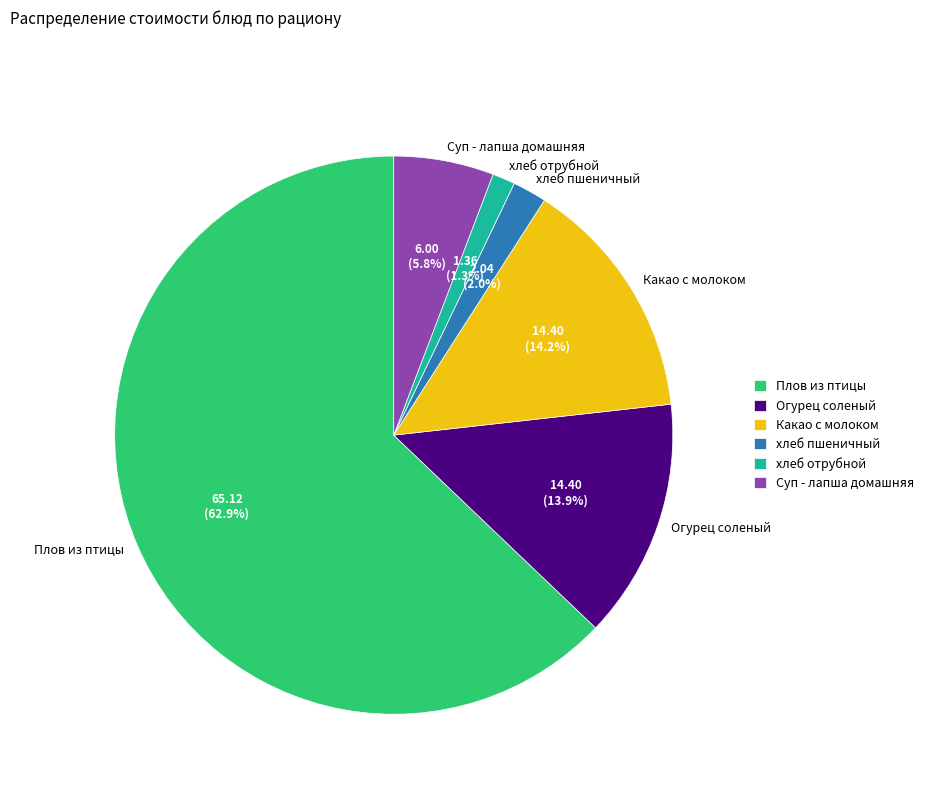

To the nearest percent, what portion does Какао с молоком represent?

14%